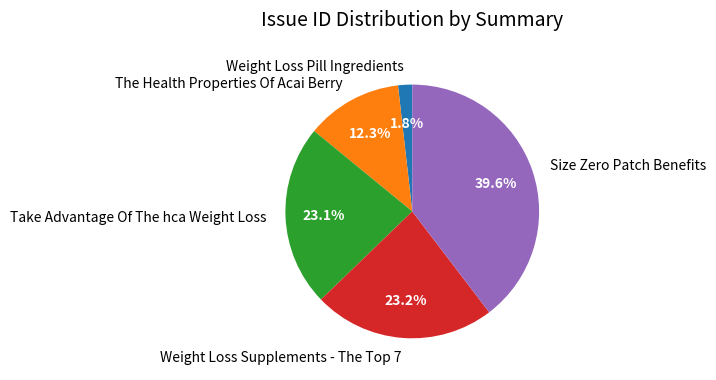

Is the sum of The Health Properties Of Acai Berry and Weight Loss Pill Ingredients greater than half?

No